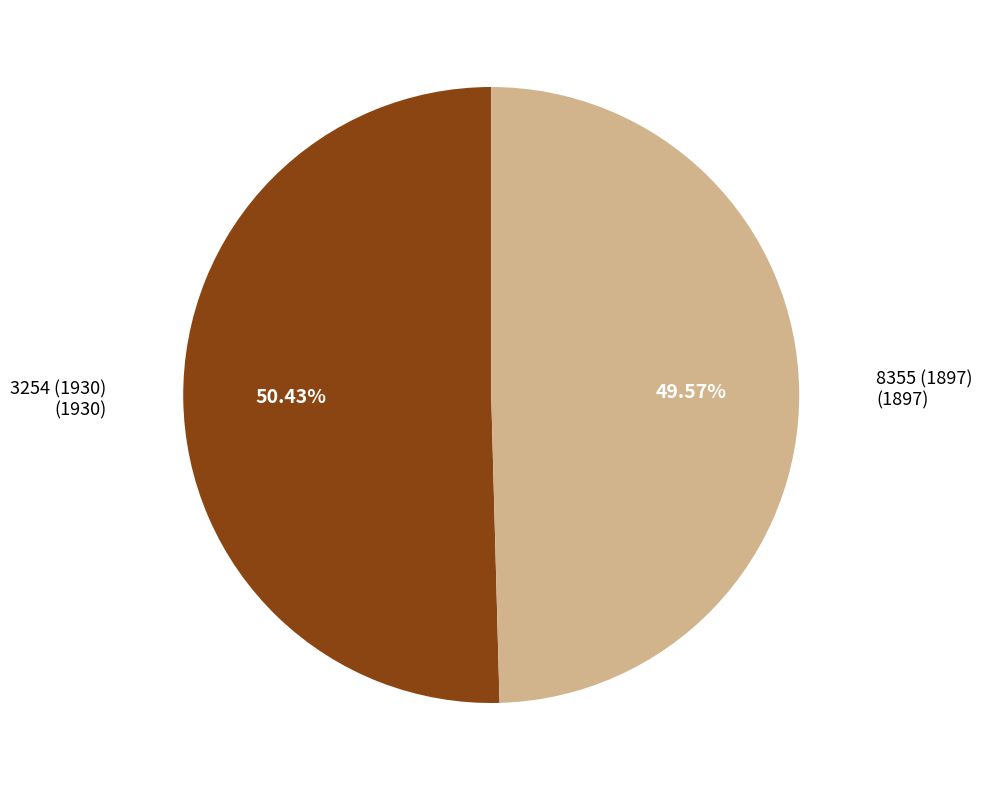

How many segments does this pie chart have?

2